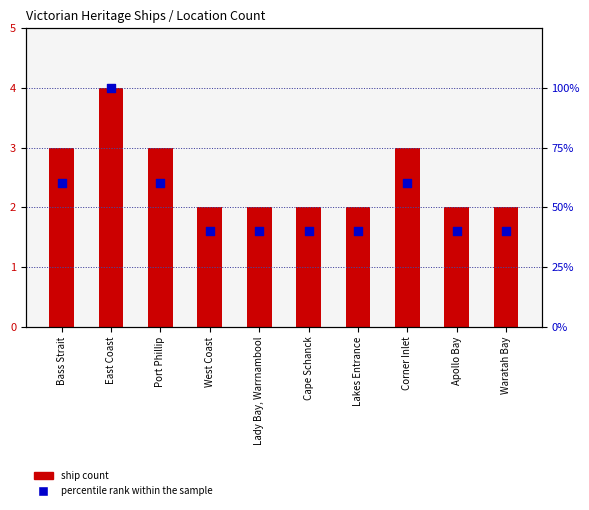

Is the value of ship count at Cape Schanck greater than the value of percentile rank within the sample at East Coast?

No